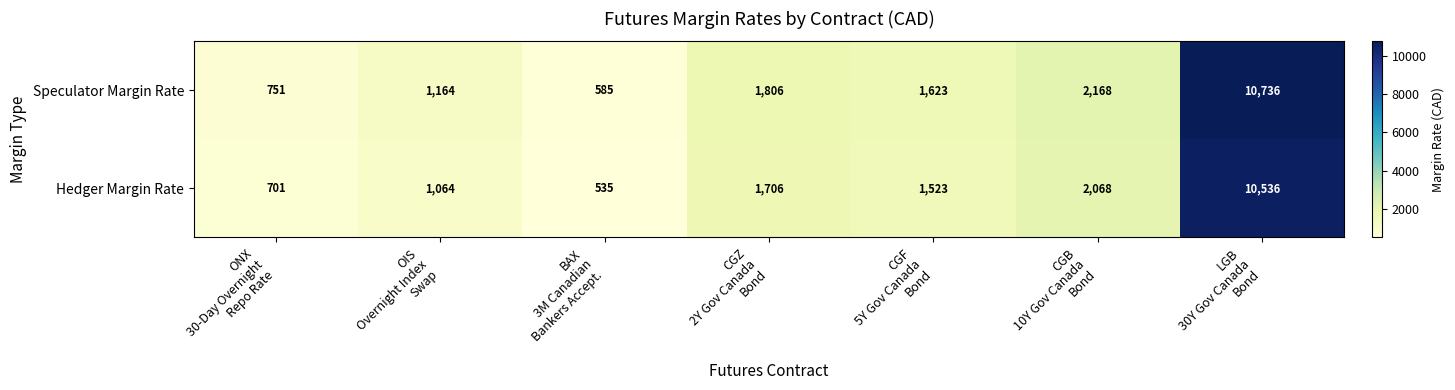

List the series in order of their overall mean, highest first.

Speculator Margin Rate, Hedger Margin Rate